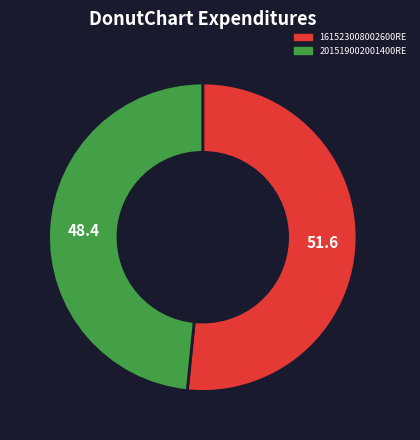

The 161523008002600RE slice represents 43% of the pie. True or false?

False